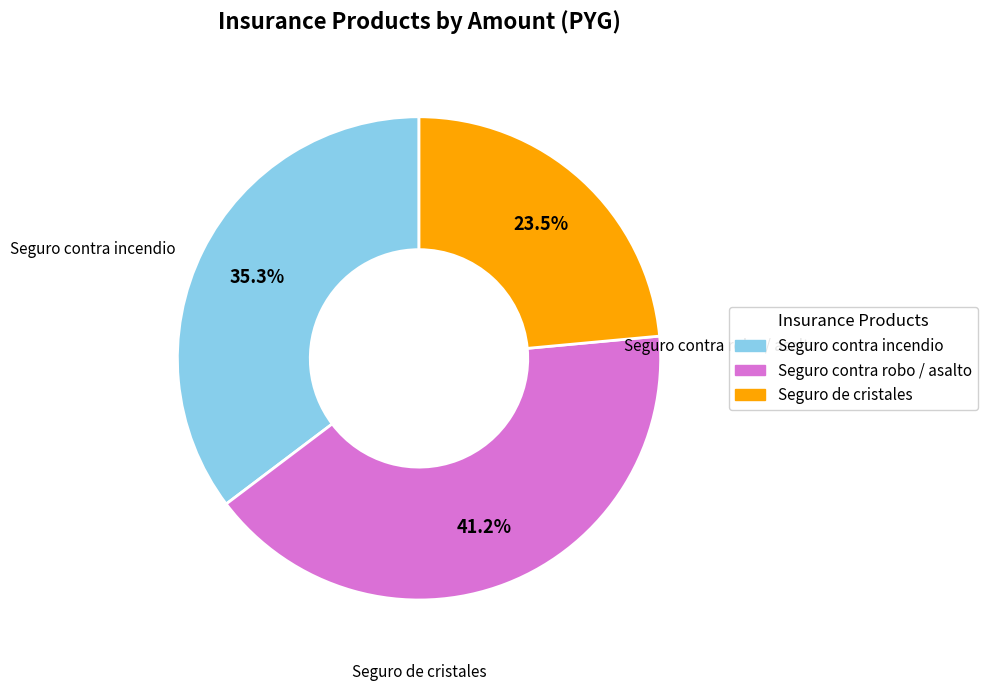

Is it true that Seguro contra robo / asalto is 53% of the pie?

False